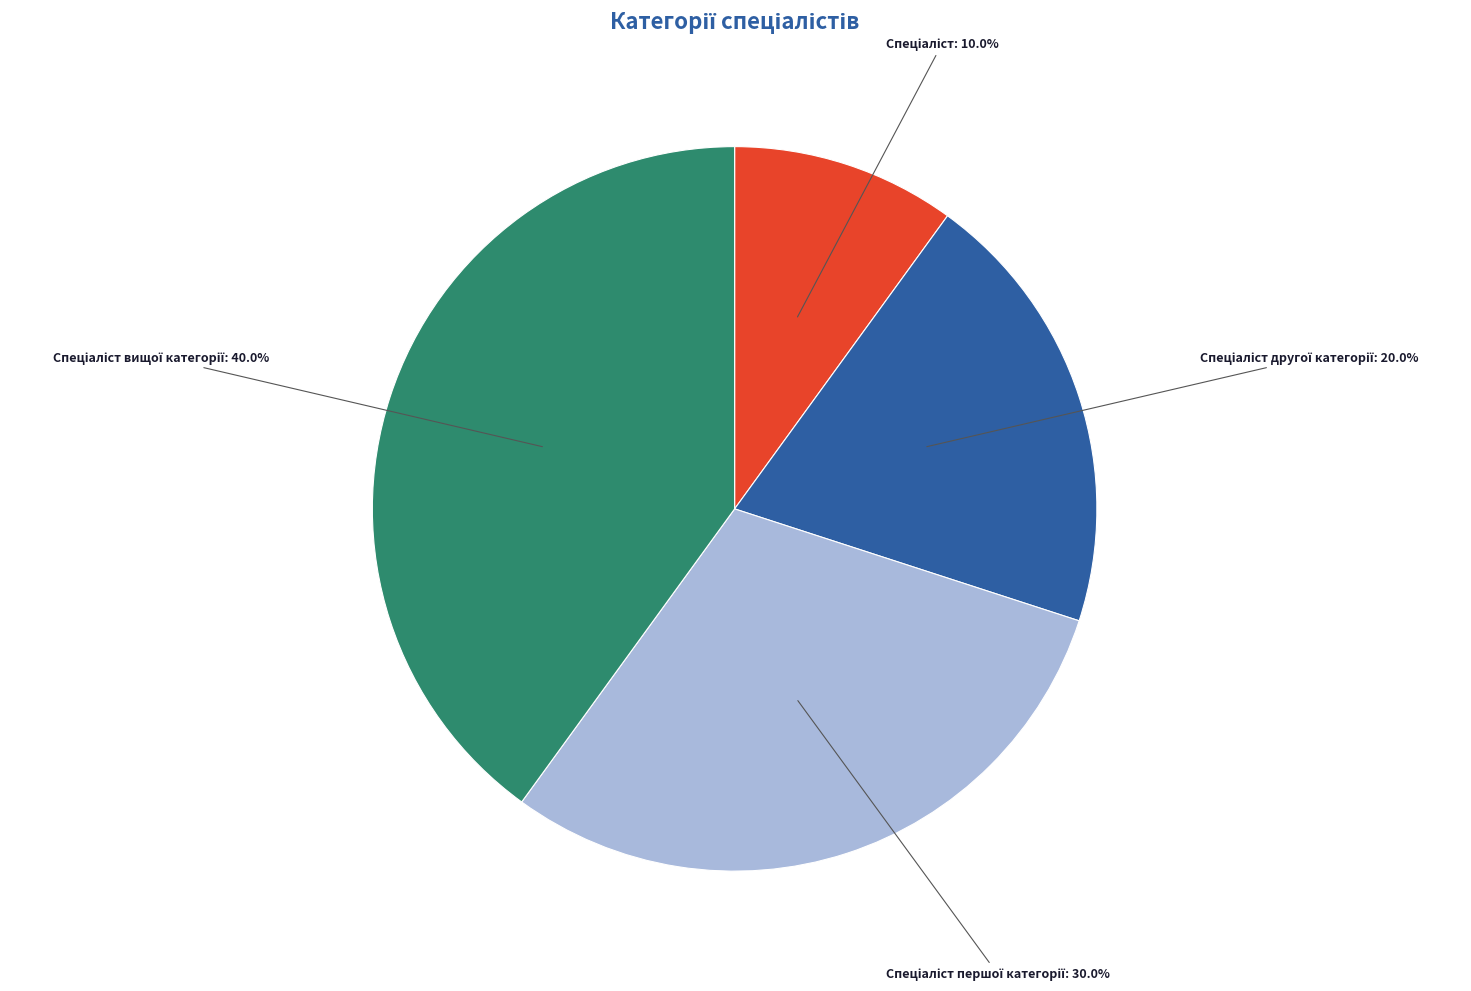

Is there any slice that represents more than half of the pie?

No